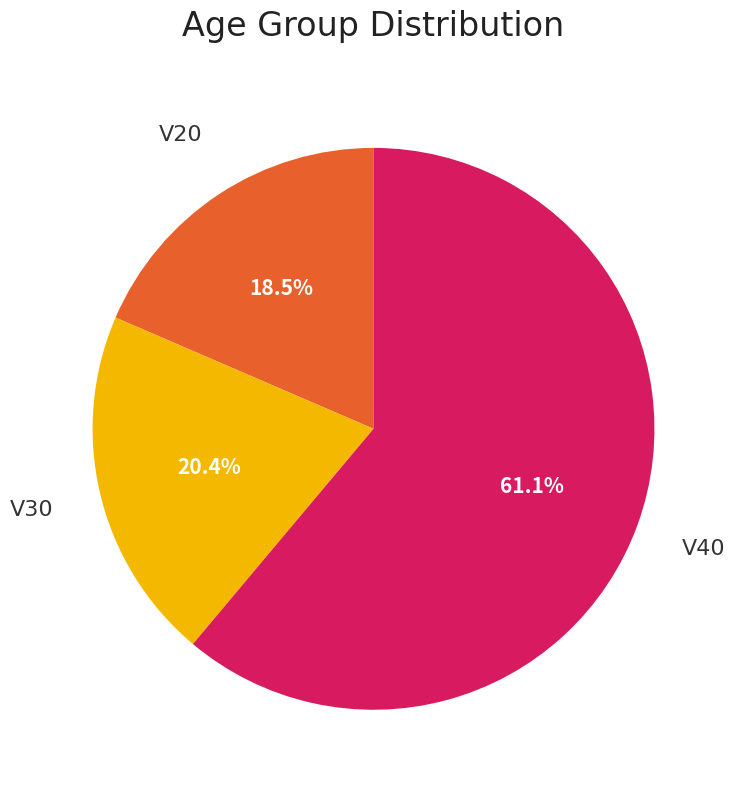

To the nearest percent, what is the difference between the largest and smallest slice percentages?

43%